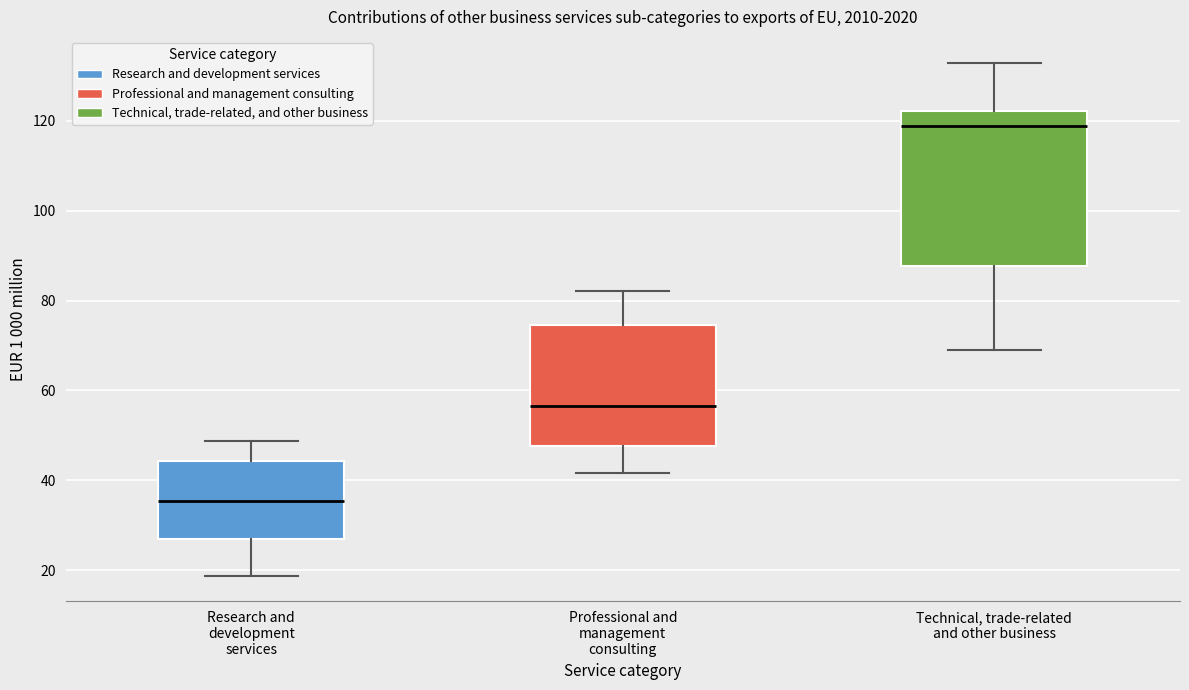

Where does the lower whisker of the box for Research and development services end on the y-axis? The values are not printed on the chart, so give them approximately, as read against the axis.

18